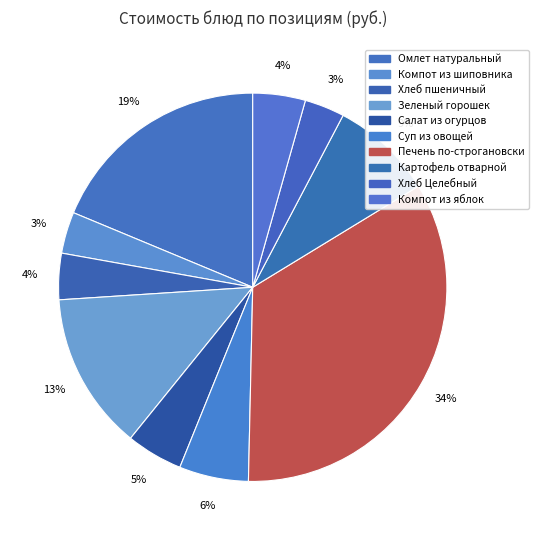

Count the number of slices in the pie.

10